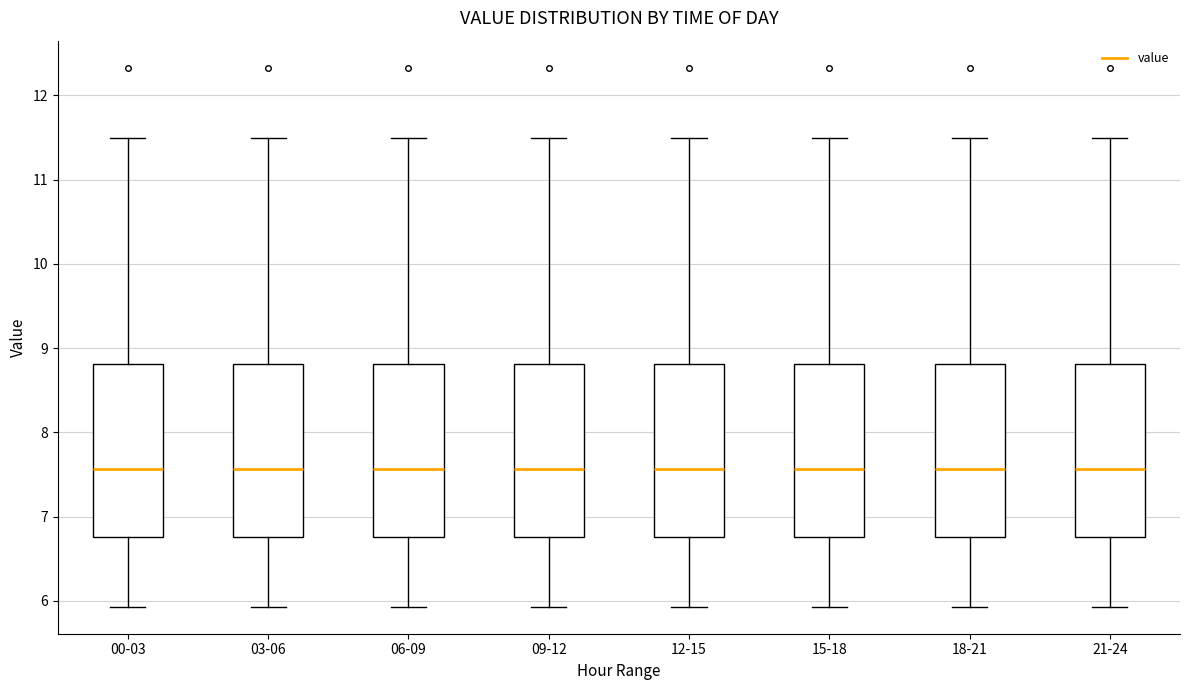

Where does the median line of the box for 12-15 sit on the y-axis? The values are not printed on the chart, so give them approximately, as read against the axis.

7.6